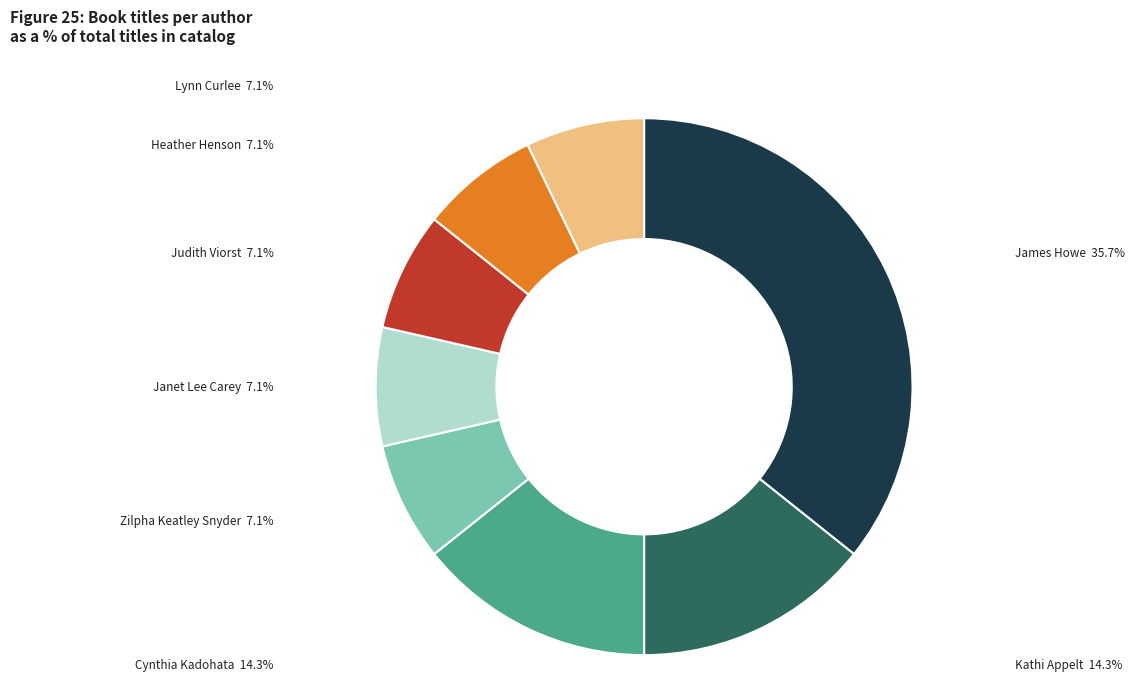

Does any single category account for the majority?

No